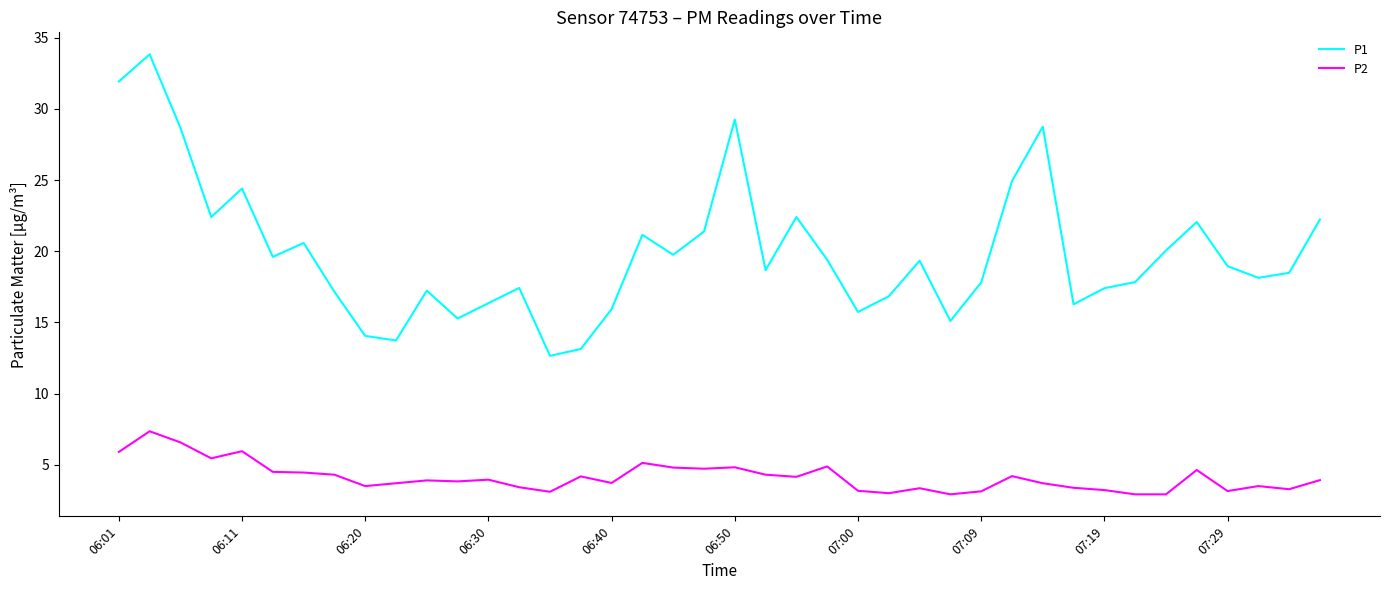

Which series has the largest total across all categories?

P1